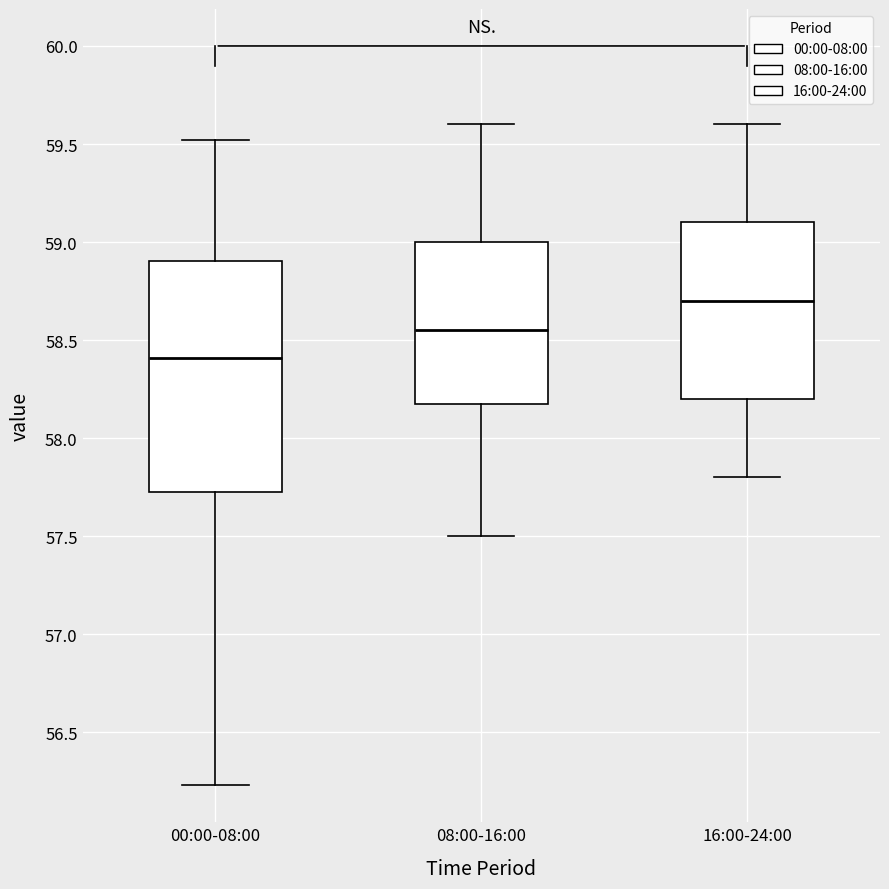

Which box's median line is the lowest?

00:00-08:00